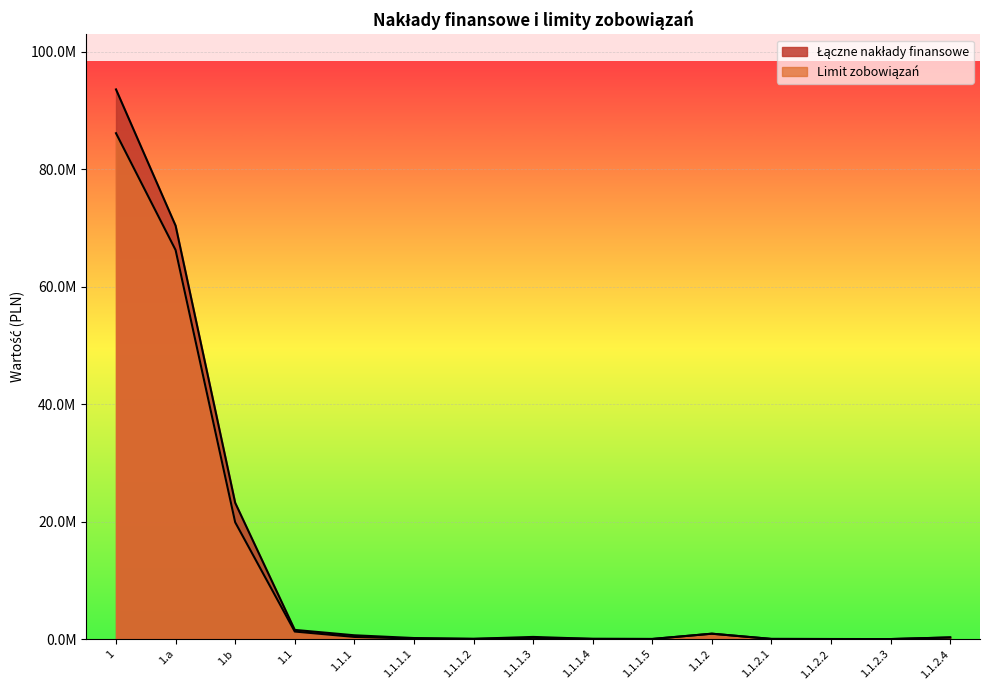

How many lines are shown in the chart?

2